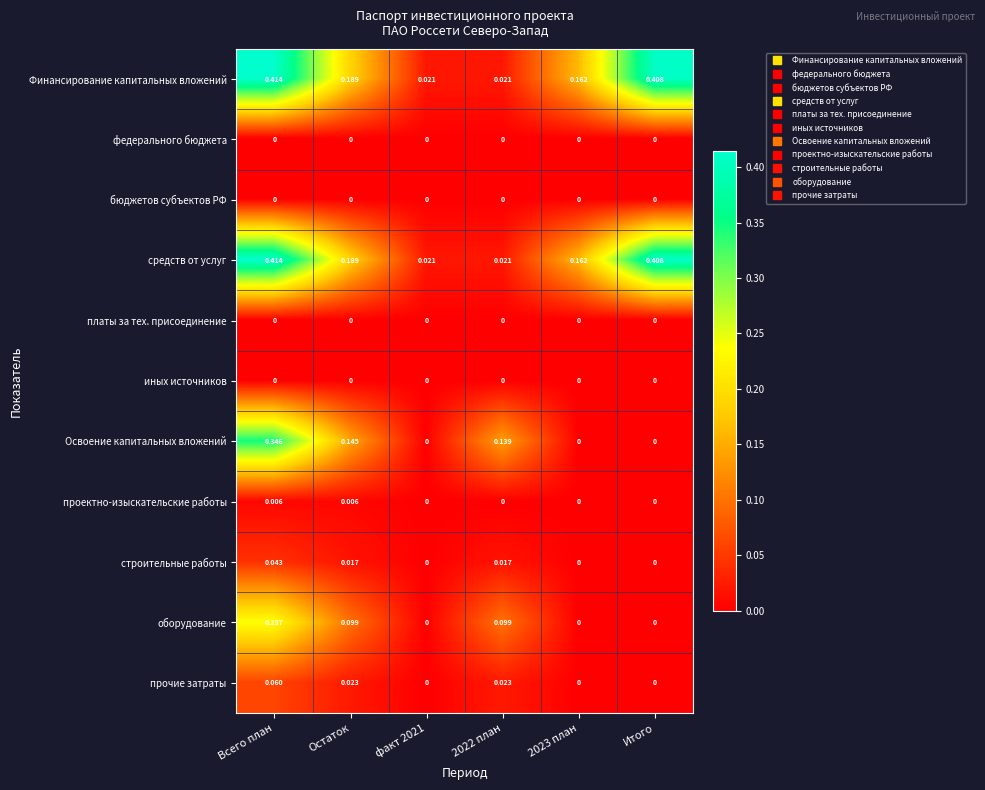

Between факт 2021 and 2022 план, which series saw the biggest shift?

Освоение капитальных вложений